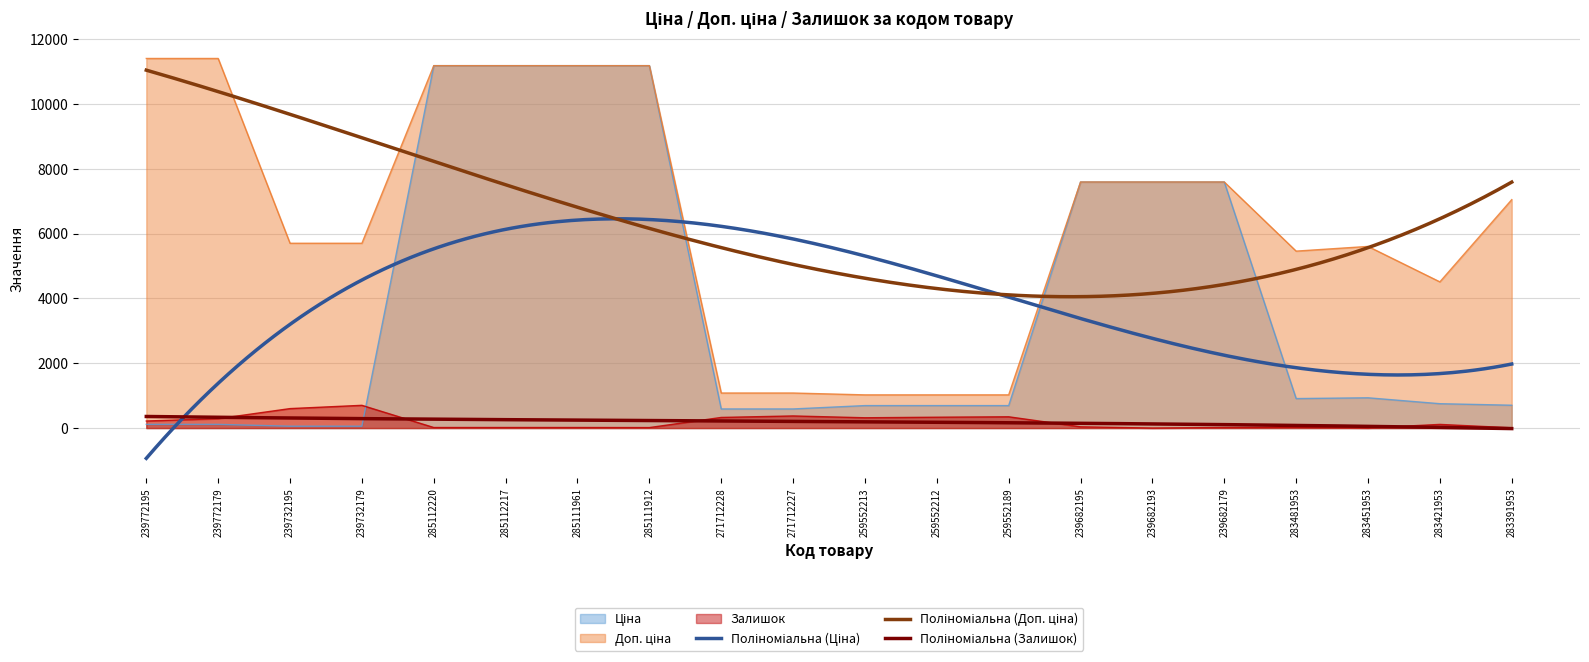

How many interior local peaks does the Ціна series have?

1